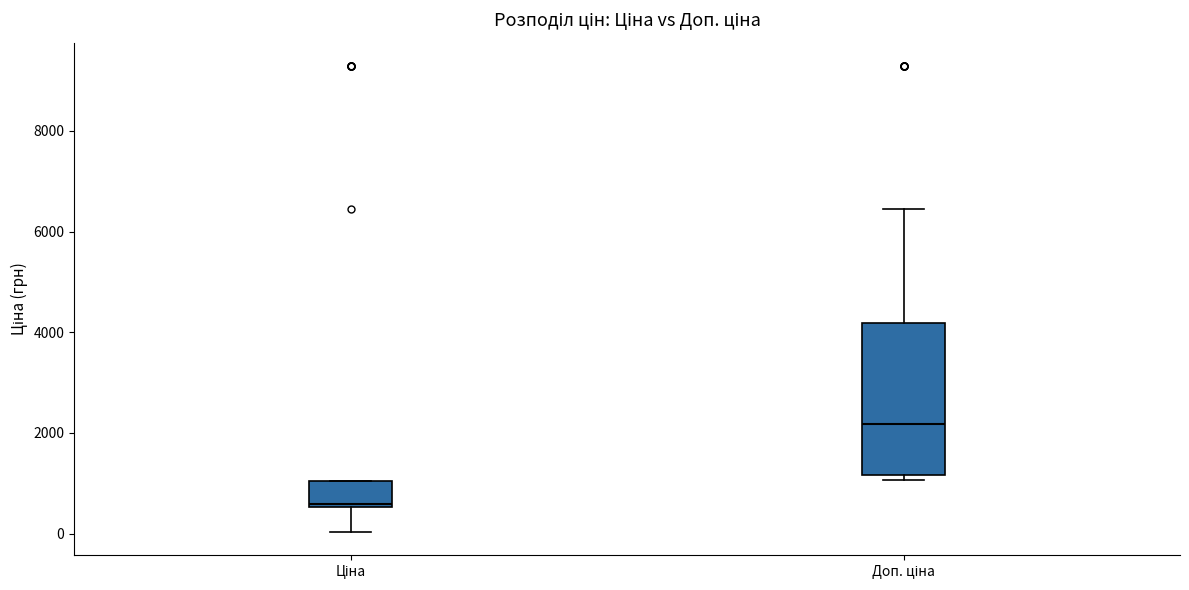

Reading left to right, transcribe this box plot: for each box, give where its median line is, the range the box spans, and where its two whiskers end, as read against the y-axis. The values are not printed on the chart, so give them approximately, as read against the axis.

Ціна: median 600, box 600 to 1000, whiskers 0 to 1000
Доп. ціна: median 2200, box 1200 to 4200, whiskers 1000 to 6400